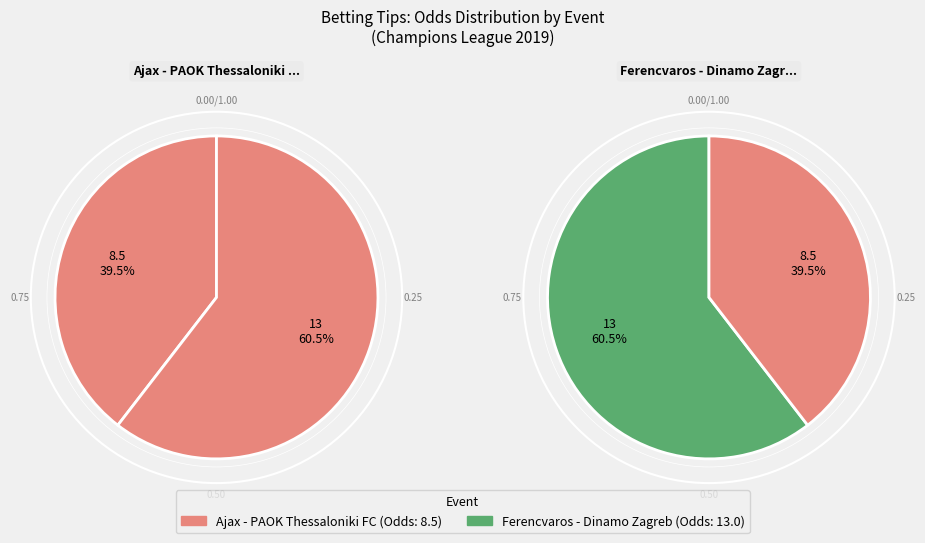

Is Ajax - PAOK Thessaloniki FC the majority of the pie?

No